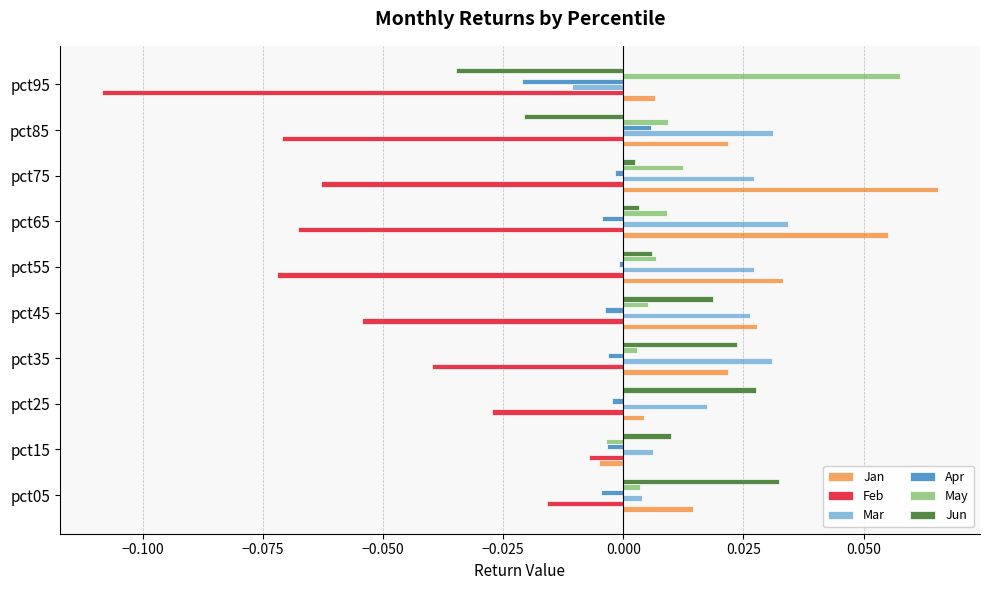

Is the value of Mar at pct85 greater than the value of Jan at pct85?

Yes